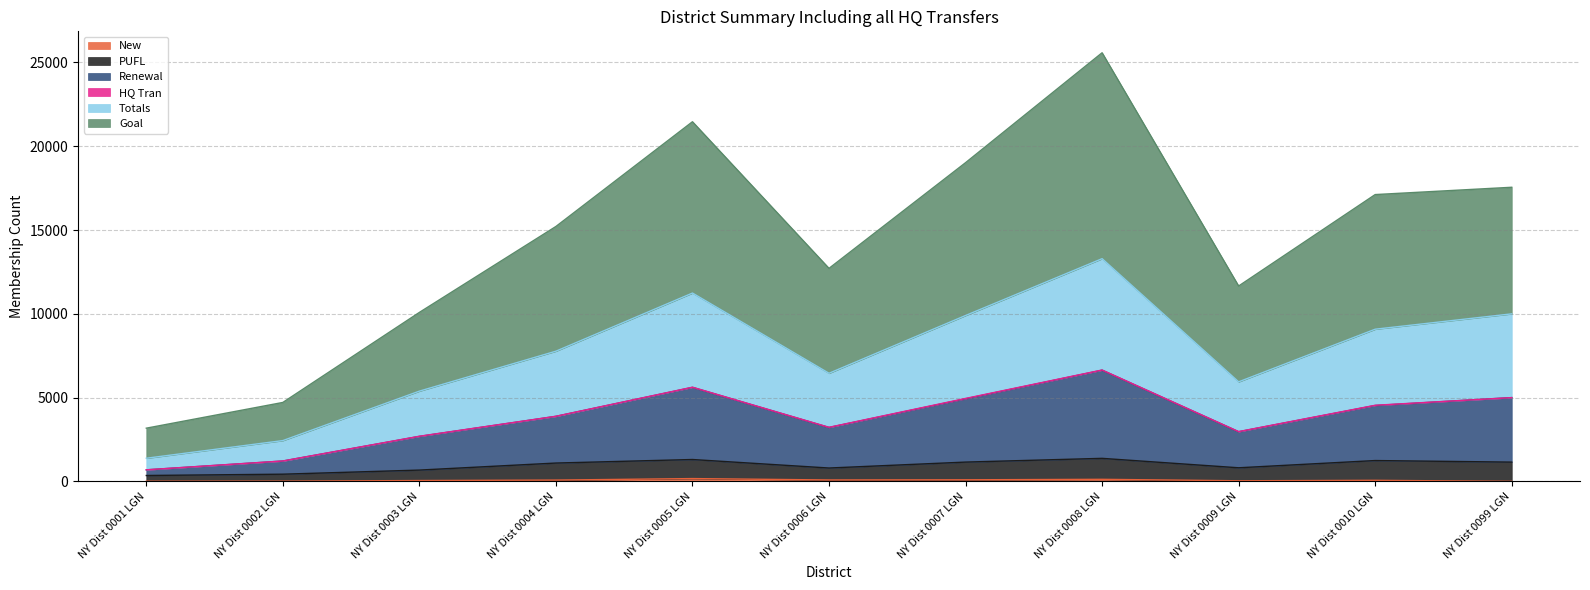

At which category is the sum across all series the highest?

NY Dist 0008 LGN